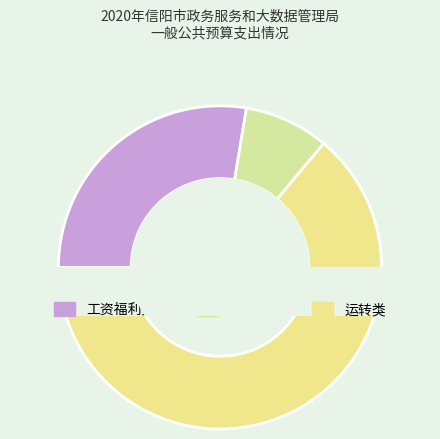

To the nearest percent, what portion does 公用经费 represent?

8%